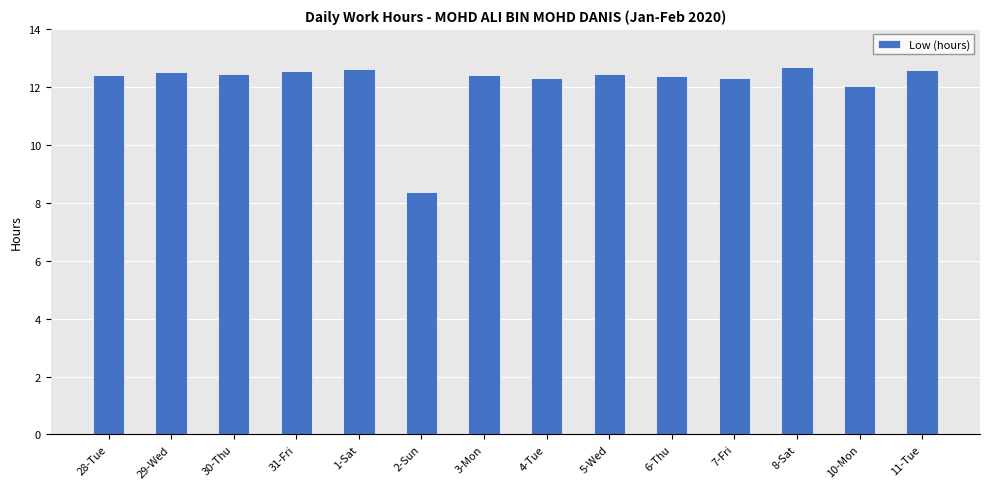

At which category does the chart reach its minimum across all series?

2-Sun